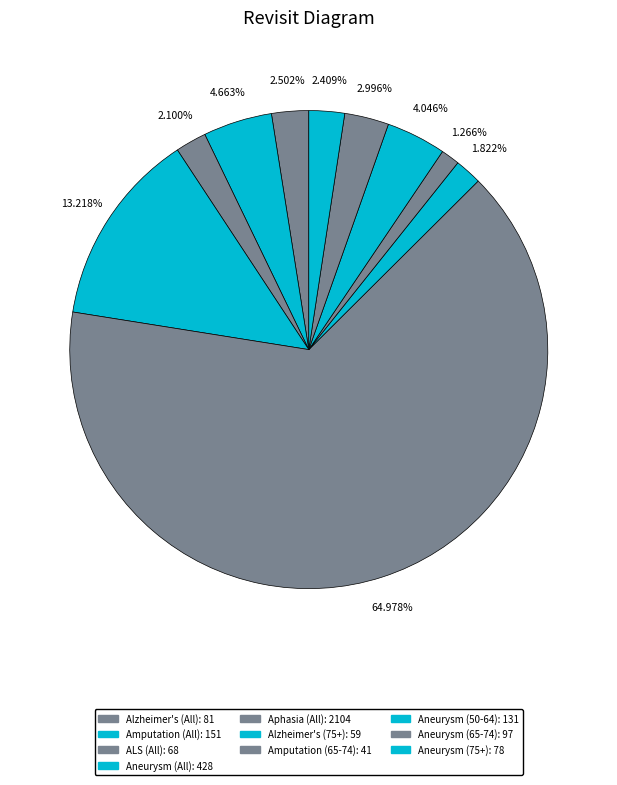

Count the number of slices in the pie.

10